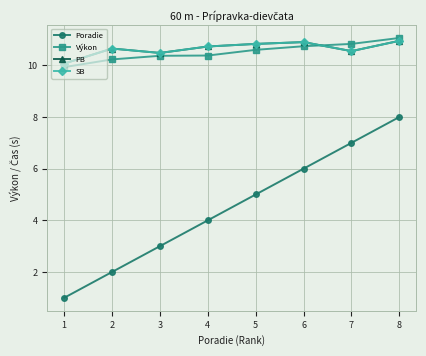

What is the difference between the second highest and second lowest values in the SB series?

0.4